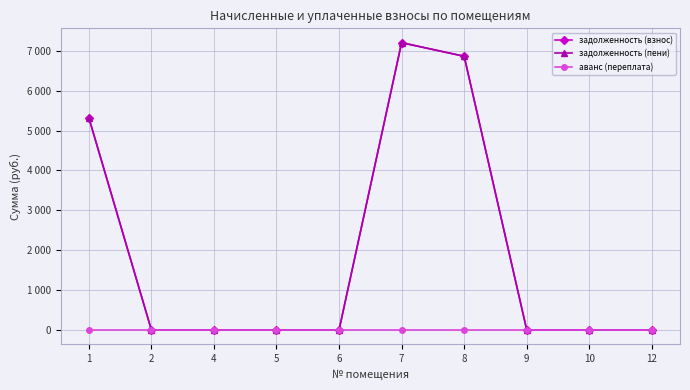

Does the chart have visible grid lines?

Yes